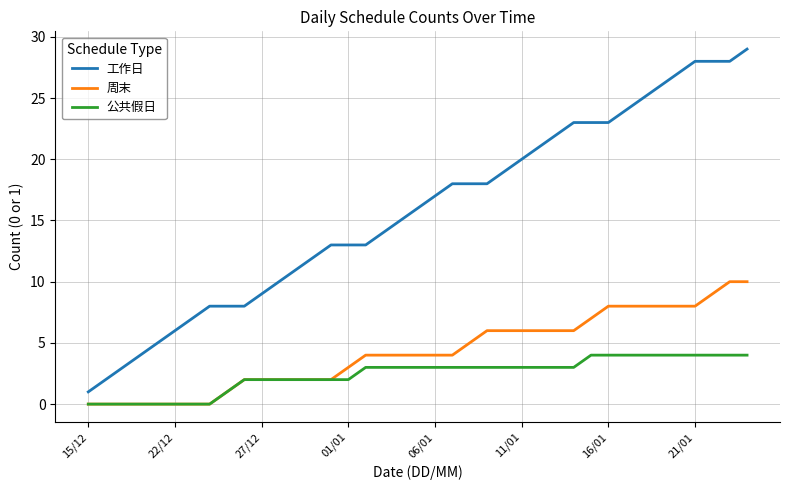

What are all the series names shown in the legend?

工作日, 周末, 公共假日